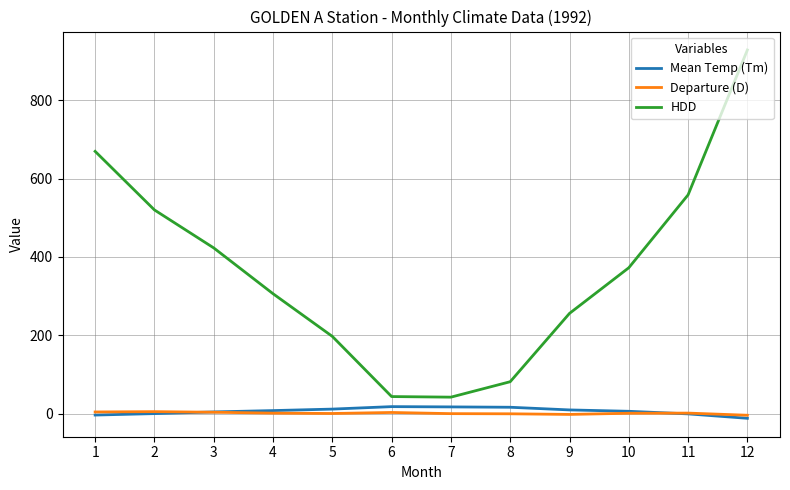

Is it true that Mean Temp (Tm) equals 16.3 at 8?

True